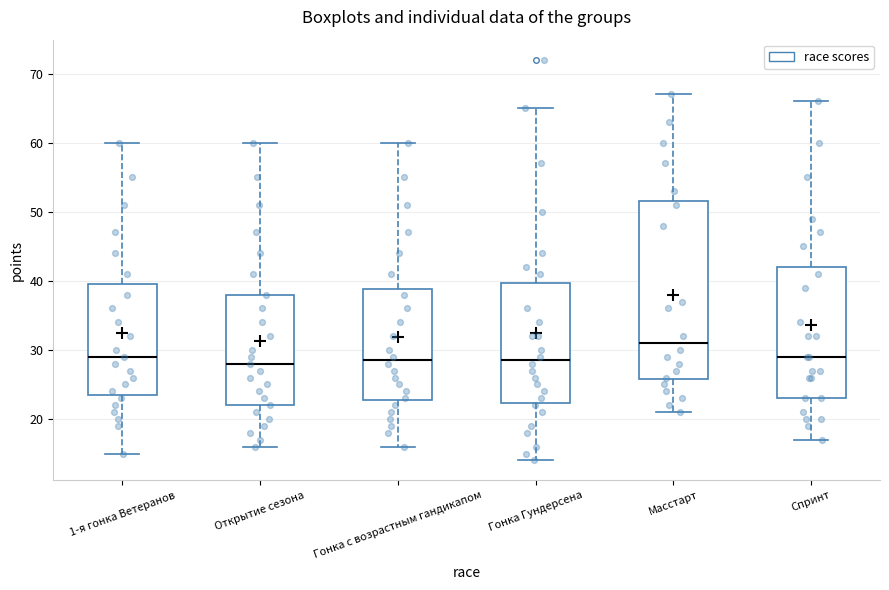

Reading left to right, transcribe this box plot: for each box, give where its median line is, the range the box spans, and where its two whiskers end, as read against the y-axis. The values are not printed on the chart, so give them approximately, as read against the axis.

1-я гонка Ветеранов: median 29, box 24 to 40, whiskers 15 to 60
Открытие сезона: median 28, box 22 to 38, whiskers 16 to 60
Гонка с возрастным гандикапом: median 29, box 23 to 39, whiskers 16 to 60
Гонка Гундерсена: median 29, box 22 to 40, whiskers 14 to 65
Масстарт: median 31, box 26 to 52, whiskers 21 to 67
Спринт: median 29, box 23 to 42, whiskers 17 to 66